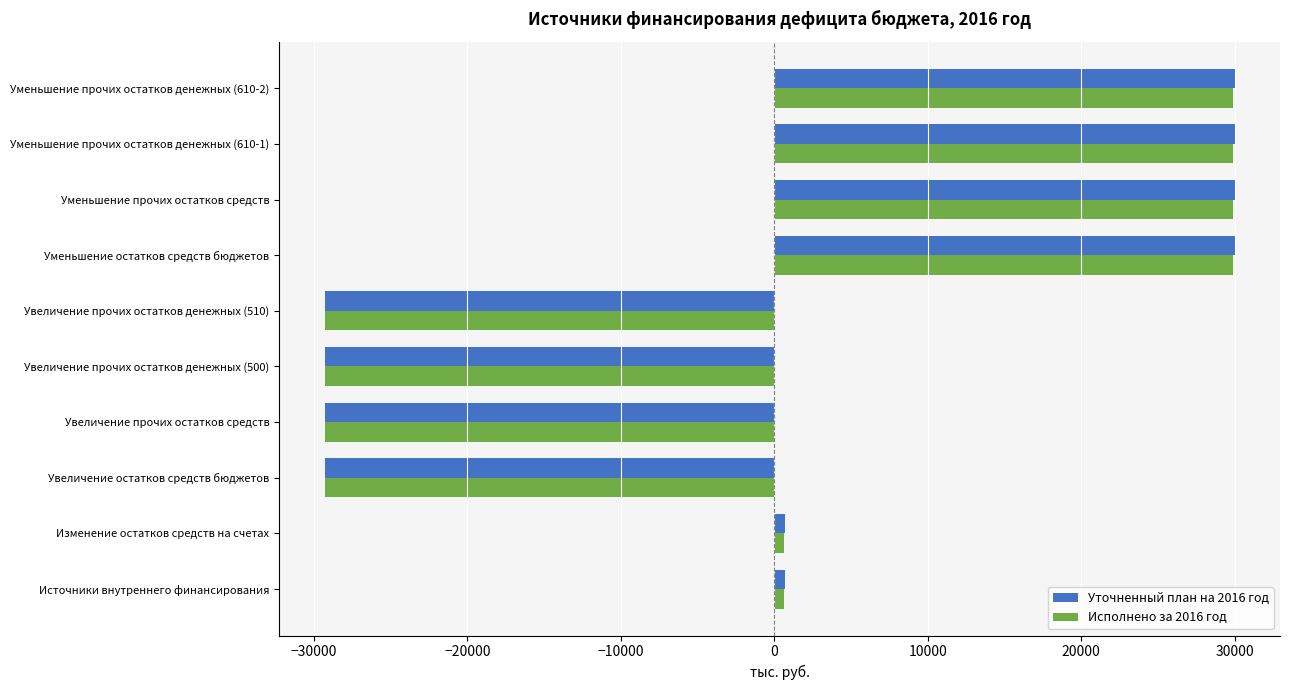

What is the minimum value for Уточненный план на 2016 год?

-29307.5